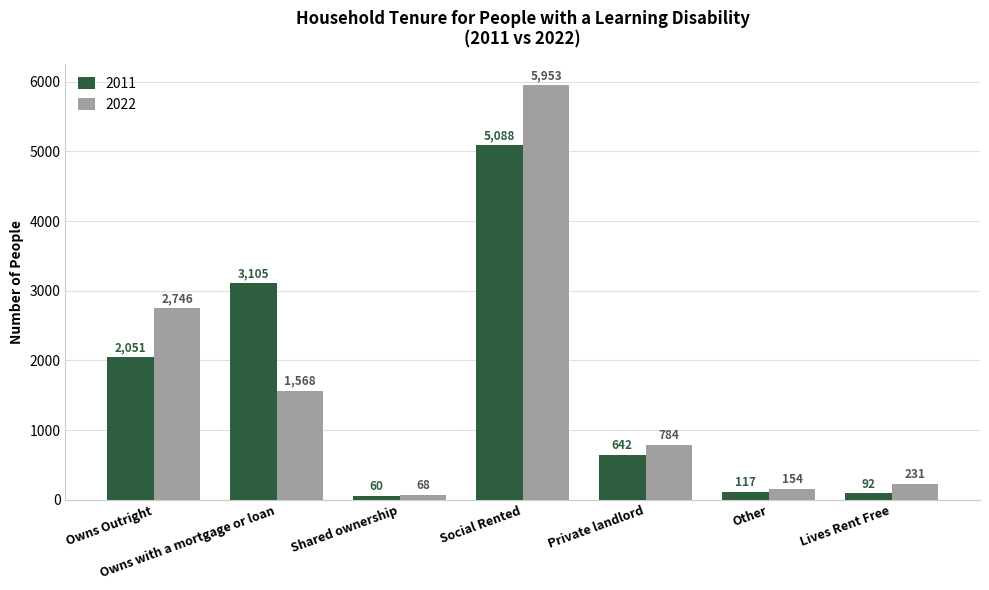

Is it true that 2022 equals 154 at Other?

True